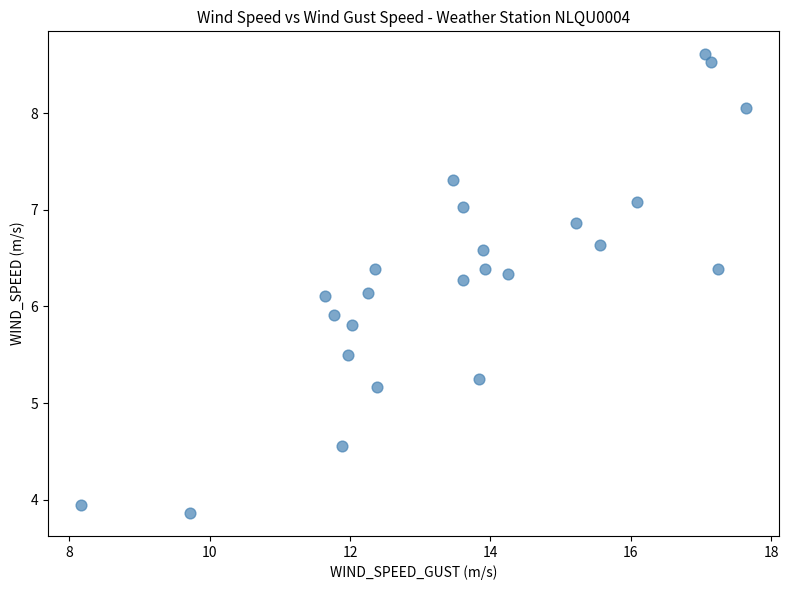

What is the range of X values (max minus min)?

9.5